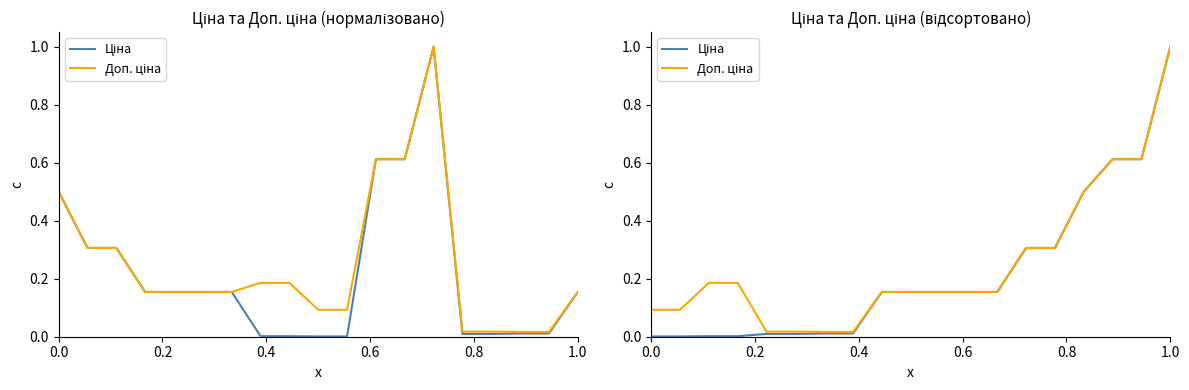

The value of Доп. ціна at 16 is 0.3. True or false?

False